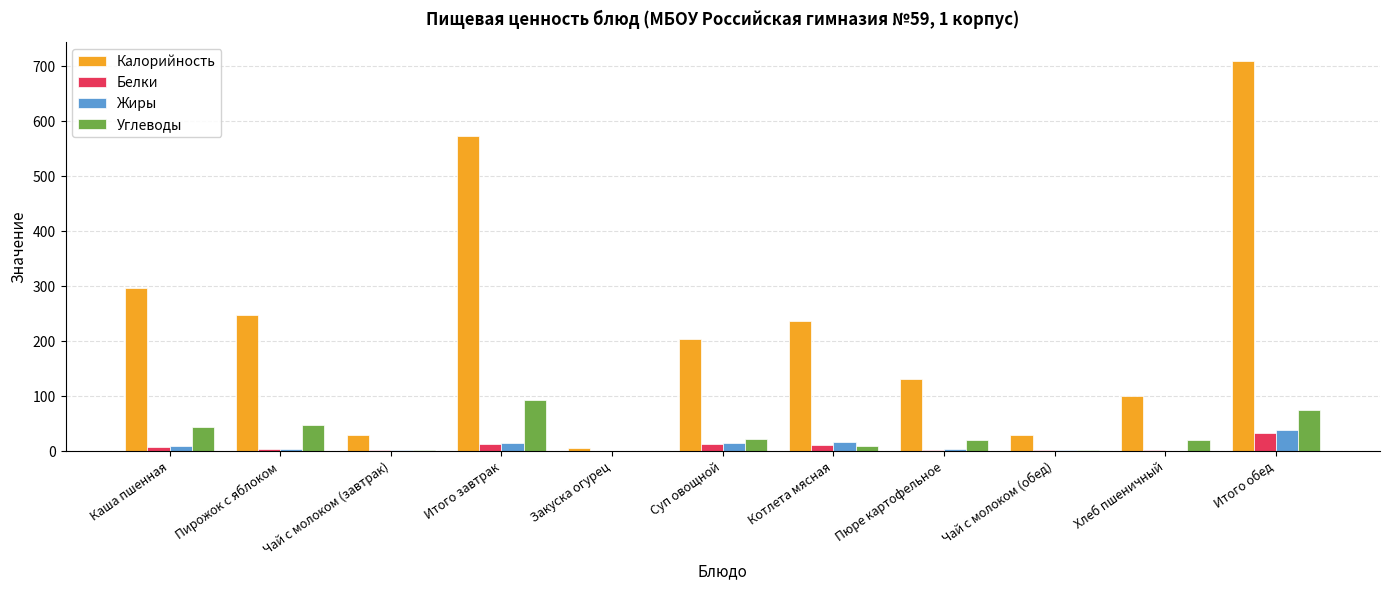

What is the average value of the Жиры series?

9.8